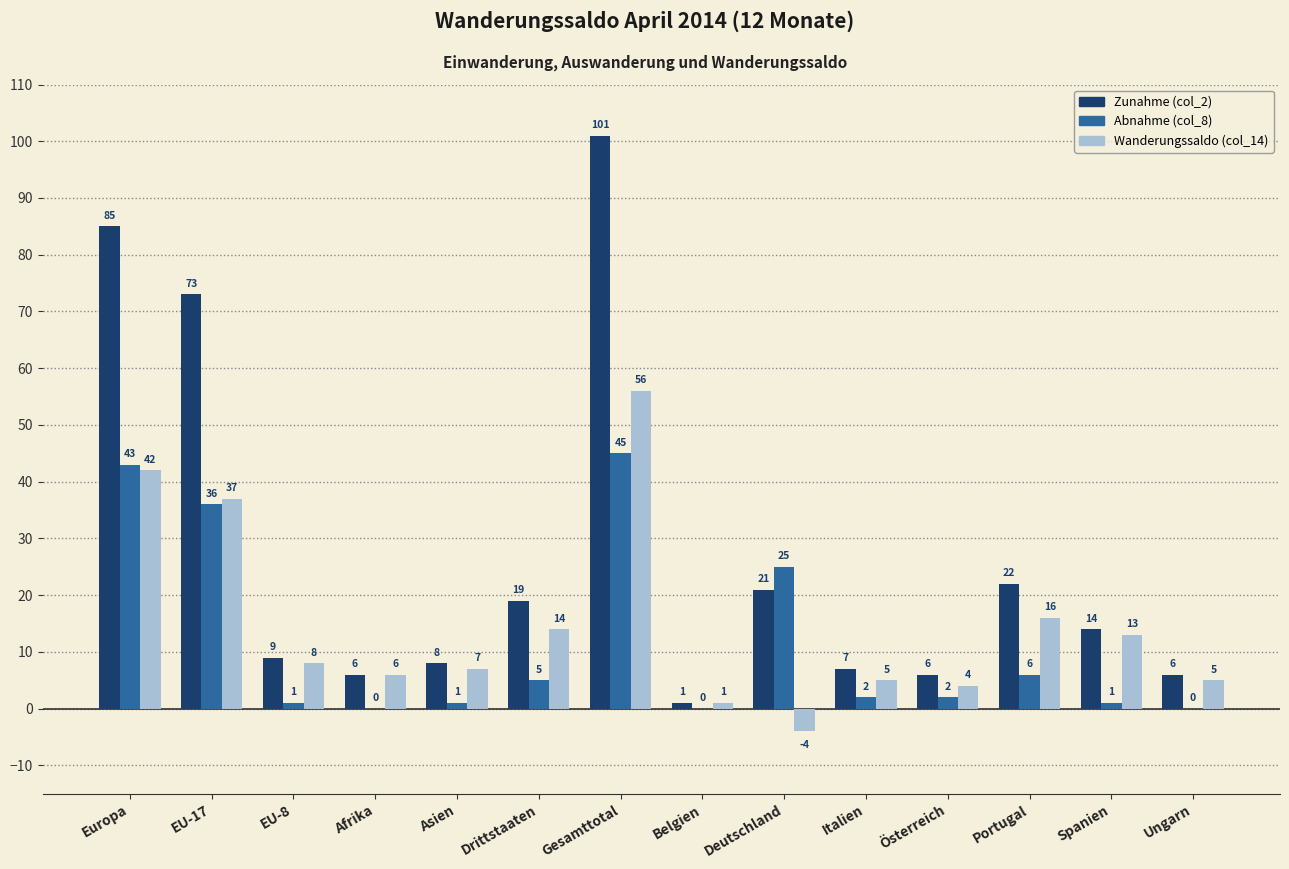

What is the approximate value of Wanderungssaldo (col_14) at EU-17, to the nearest 10?

40